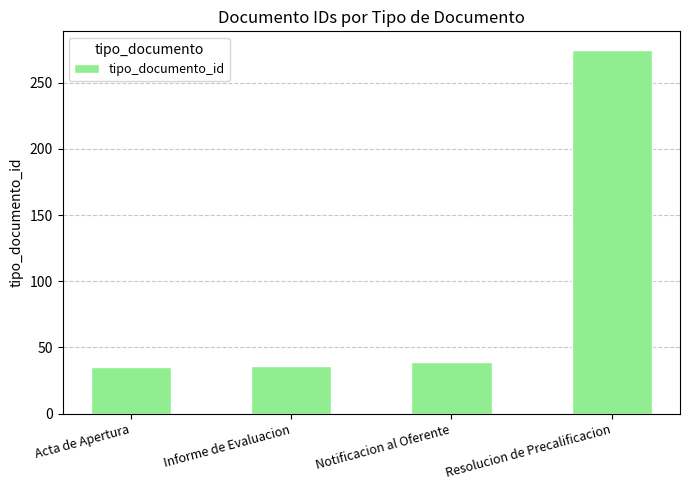

What is the maximum value shown in the chart?

275